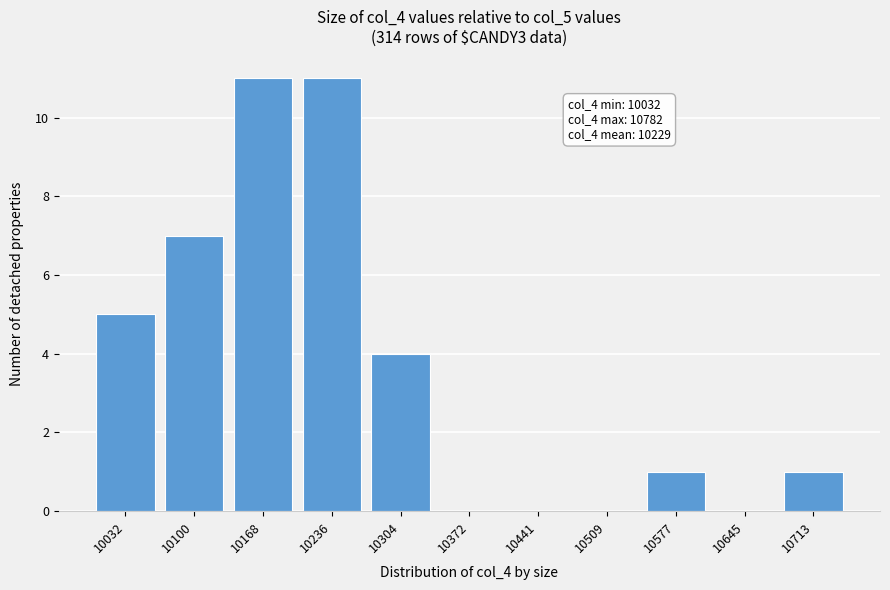

Reading right to left, what are all the values shown in this chart?

10713=1	10645=0	10577=1	10509=0	10441=0	10372=0	10304=4	10236=11	10168=11	10100=7	10032=5